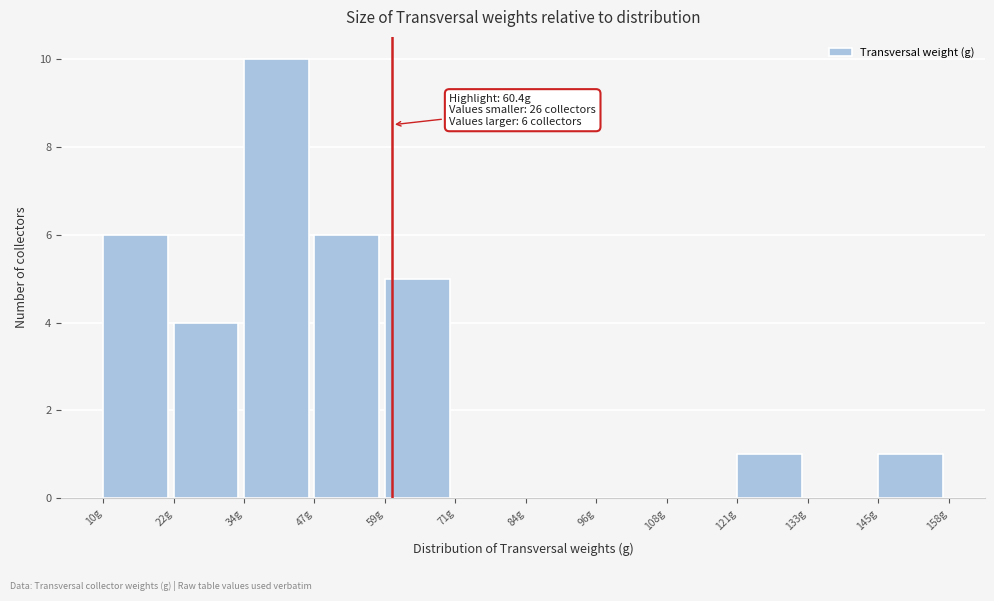

Over which range of the x-axis is the bar tallest?

34 to 46